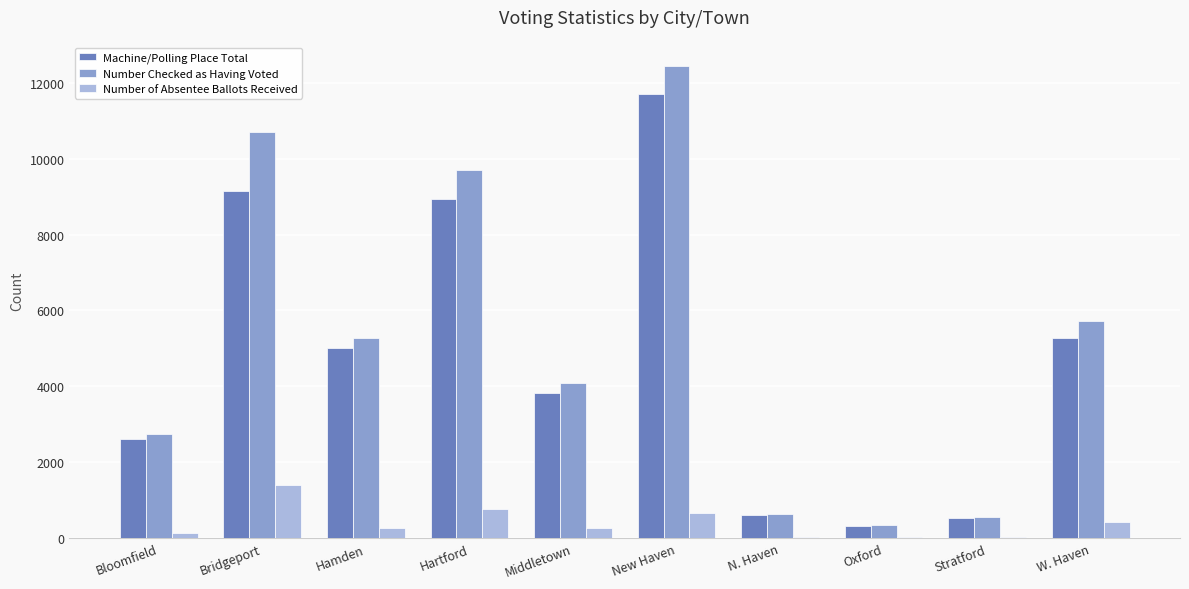

Is it true that Machine/Polling Place Total equals 4703 at Bridgeport?

False